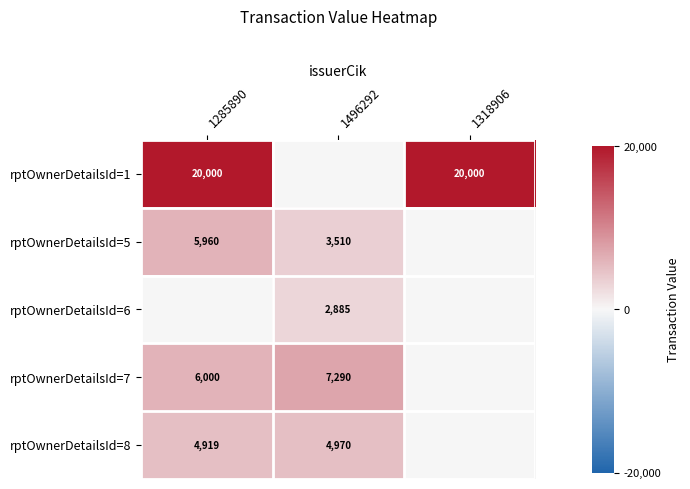

Is it true that rptOwnerDetailsId=5 equals 2266 at 1496292?

False